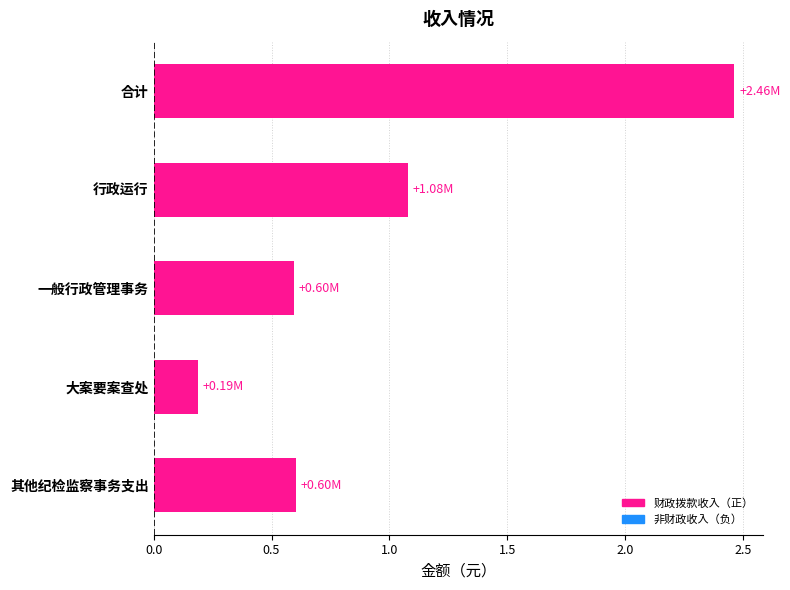

Between 行政运行 and 合计, which is larger?

合计